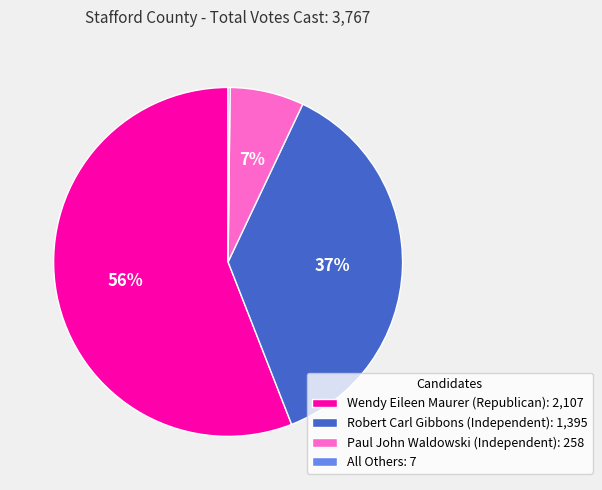

What percentage is the Wendy Eileen Maurer (Republican) slice, to the nearest percent?

56%